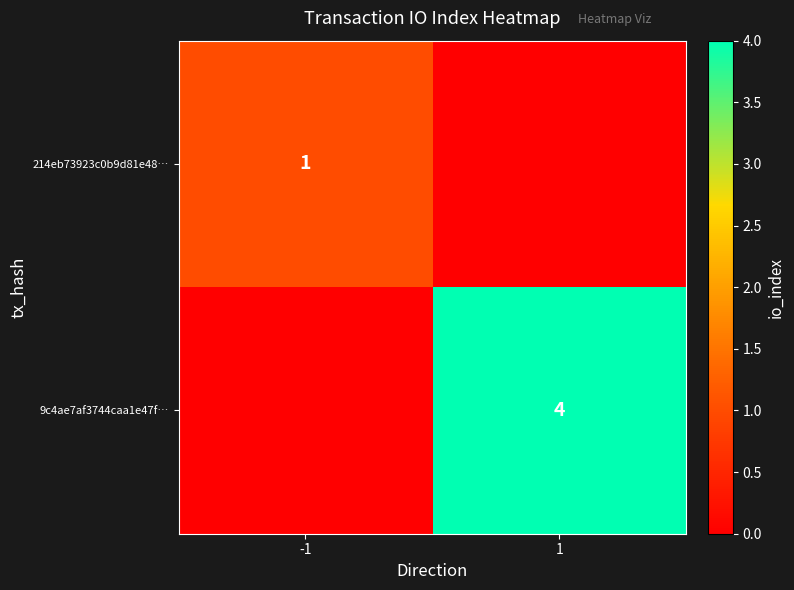

How many data points does each series have?

2